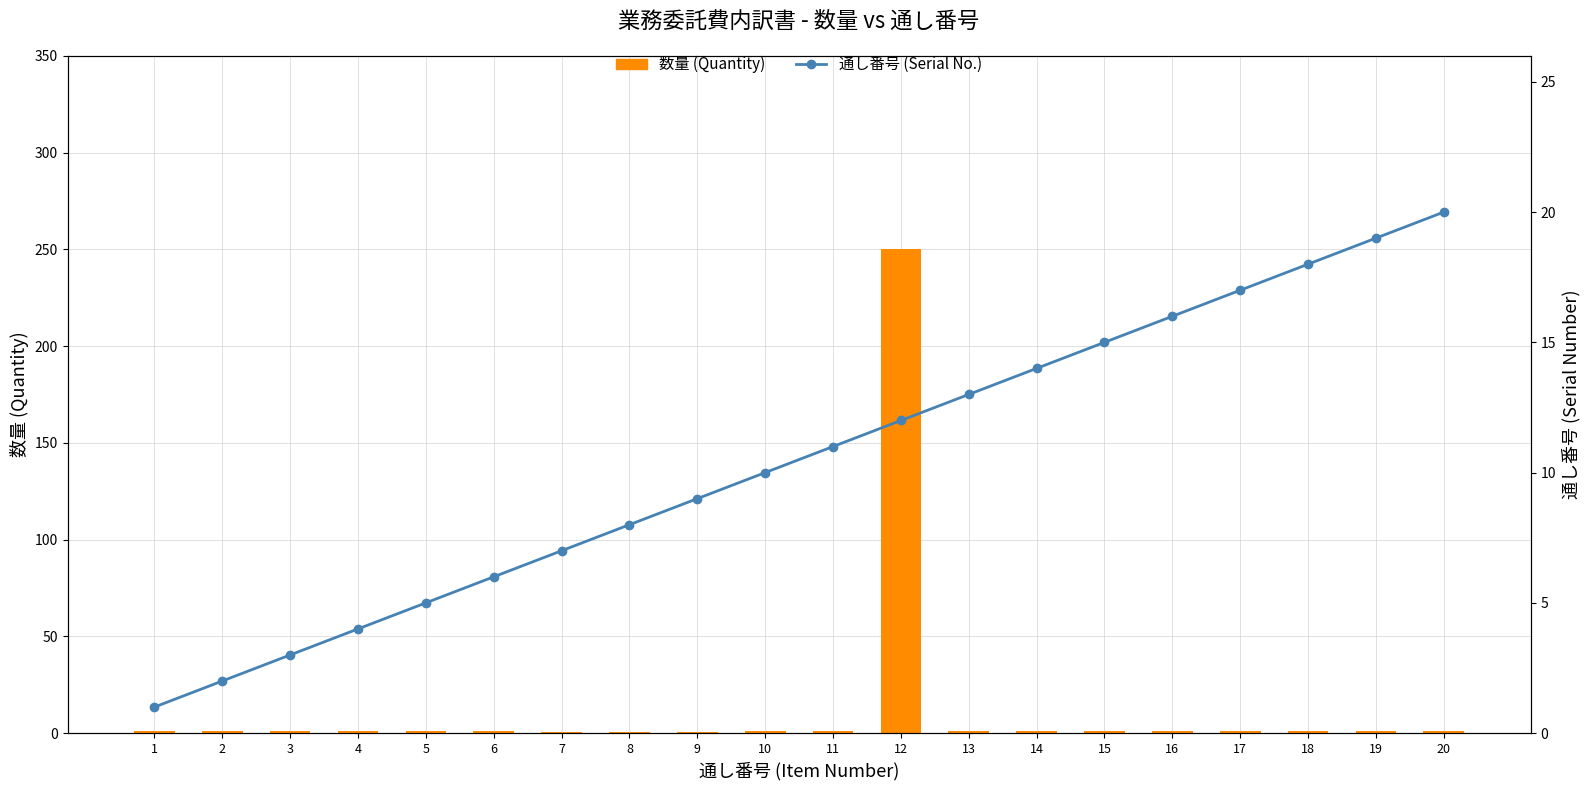

What is the value of the 通し番号 bar at the 16th from the left?

16.0